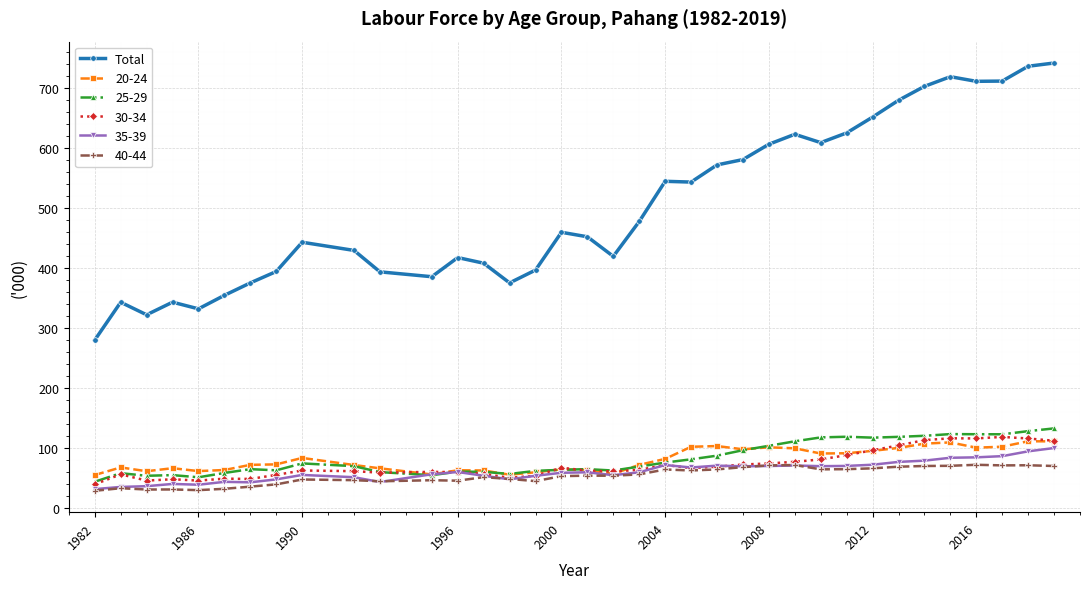

What is the highest value of the 35-39 series?

99.8